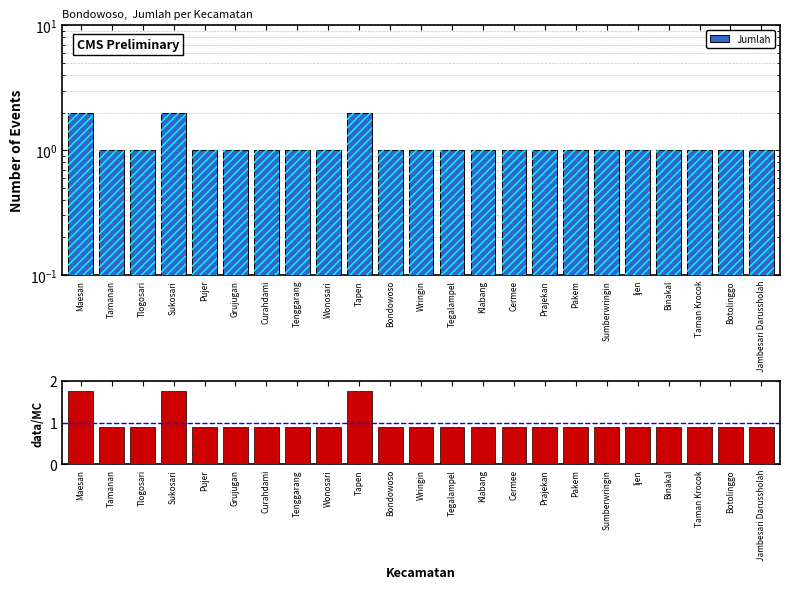

How many distinct data groups are displayed?

2